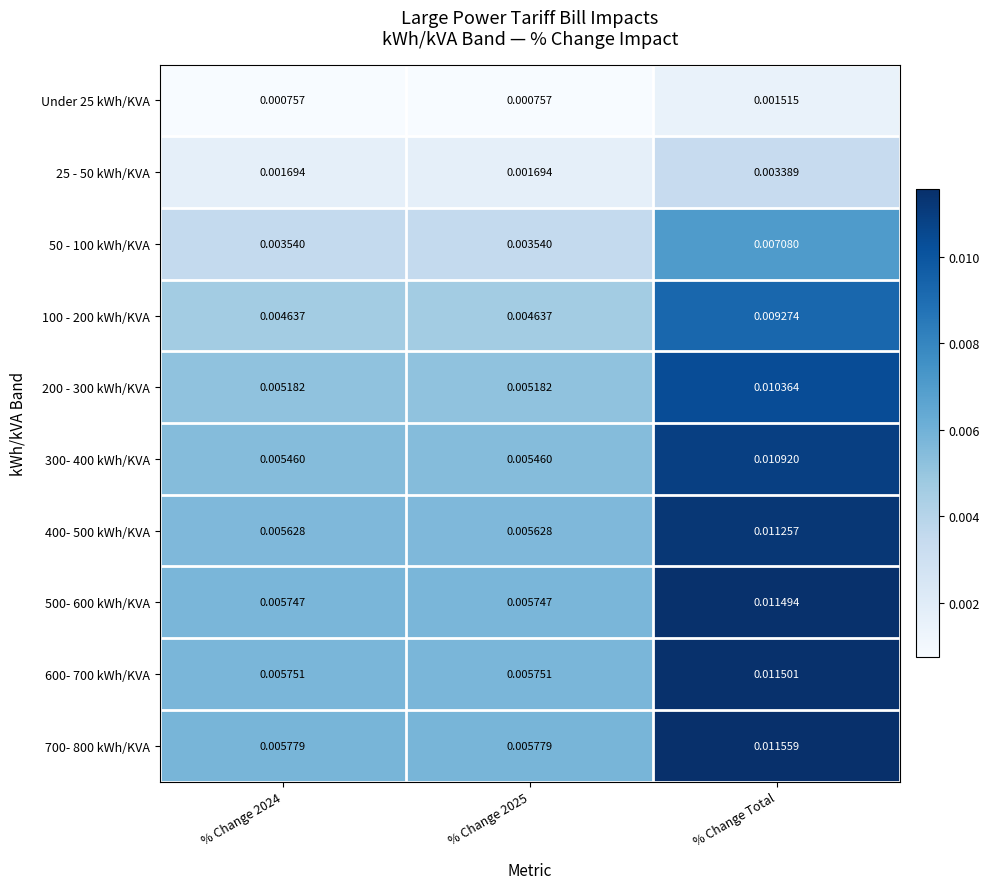

Which category has the highest value in the 200 - 300 kWh/KVA series?

% Change Total